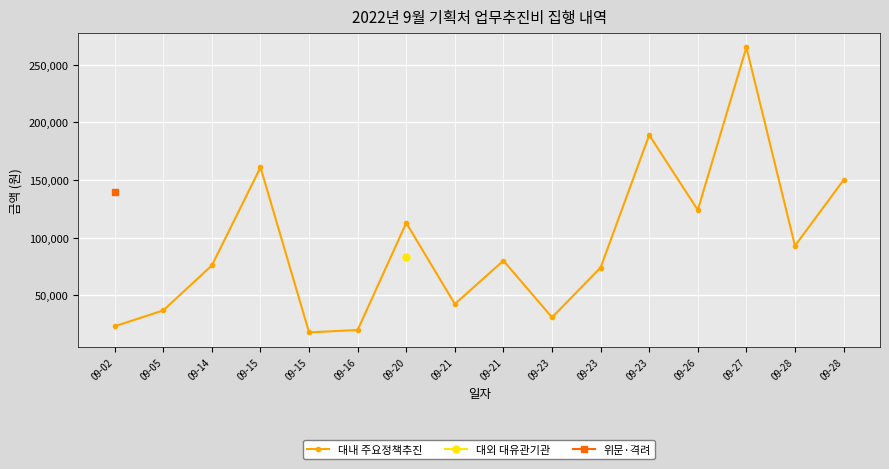

True or false: there are more than 0 points higher than both neighbors.

True